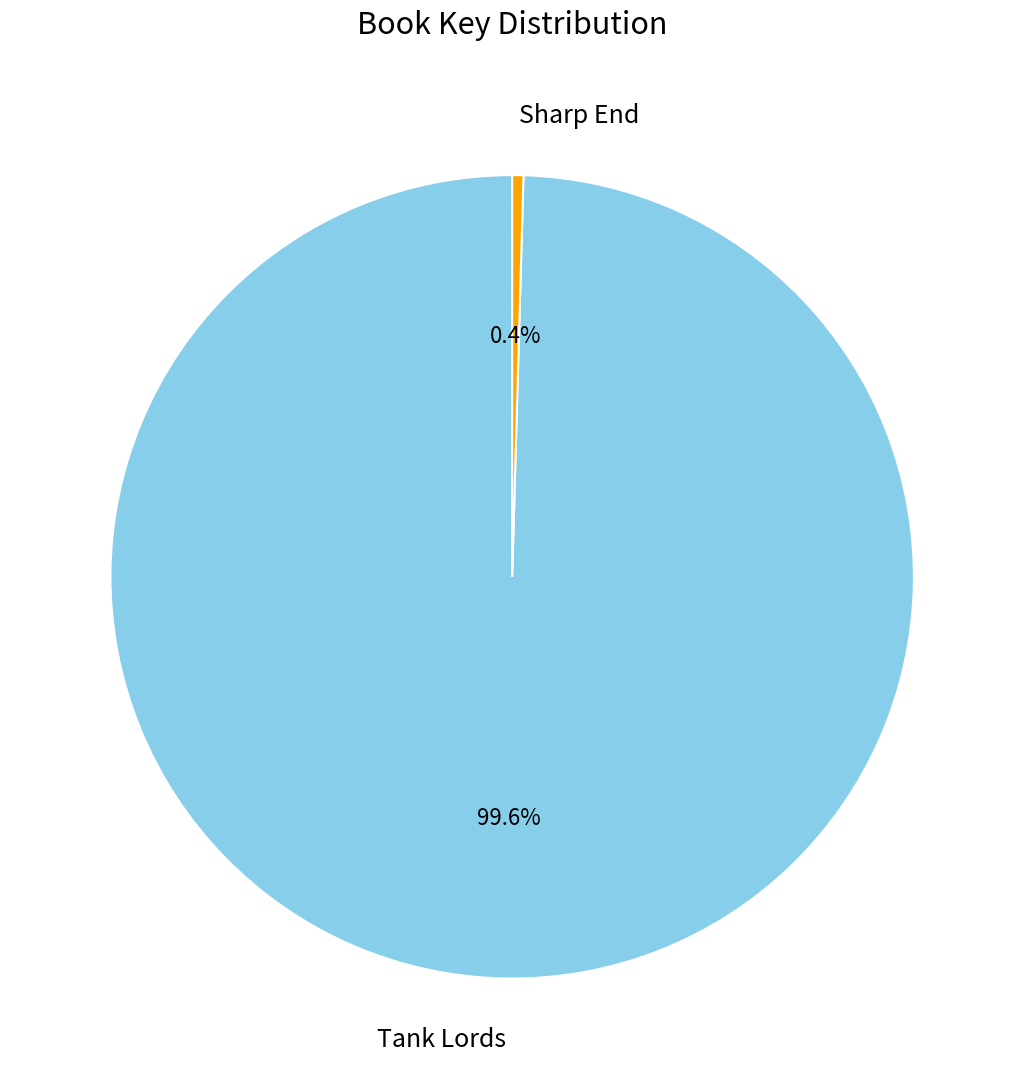

Rank the categories by value from highest to lowest.

Tank Lords, Sharp End